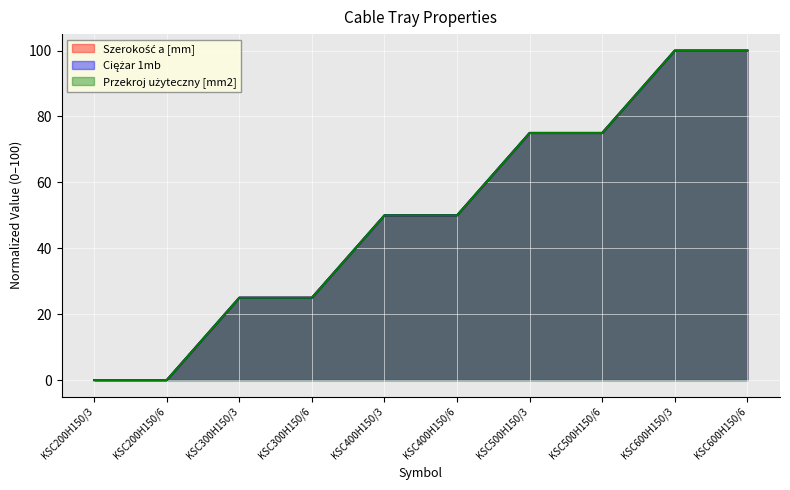

Does the chart display data point markers on the line(s)?

No